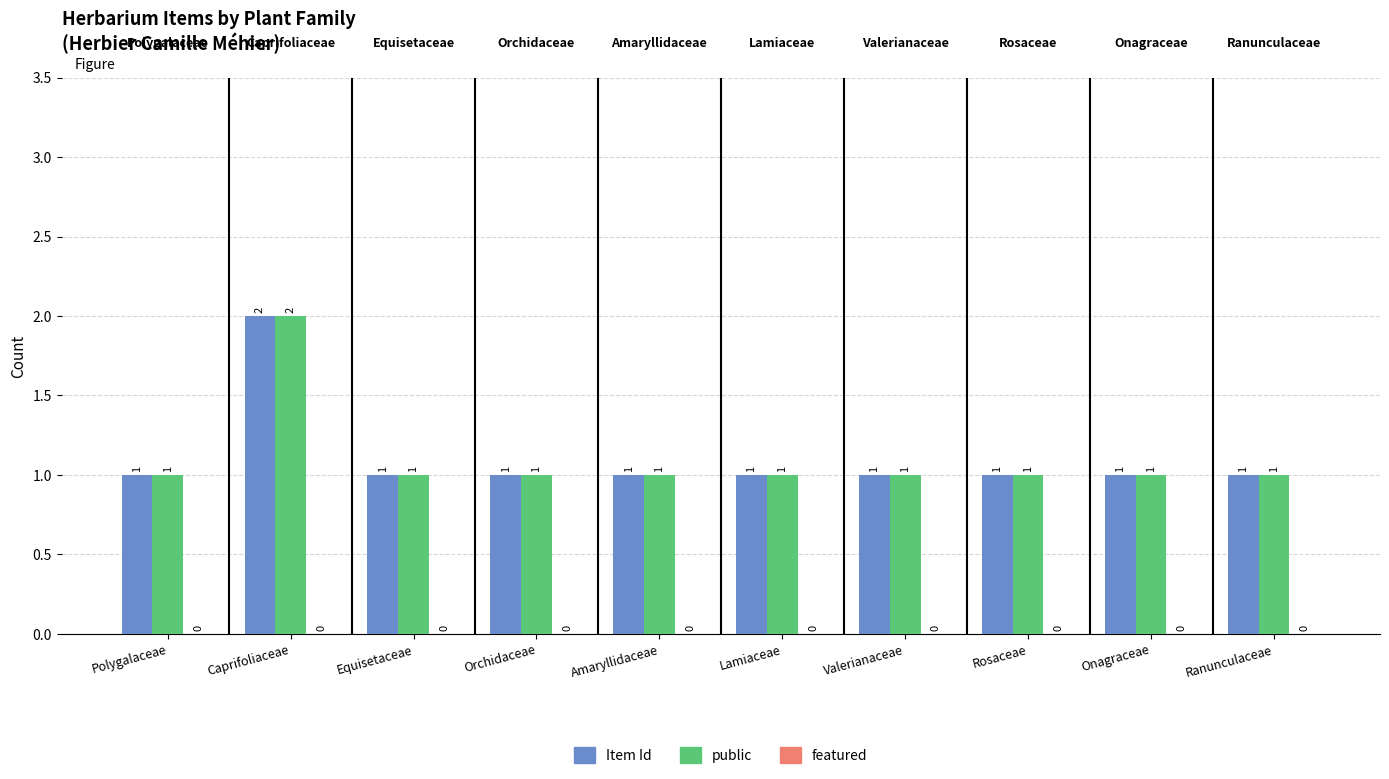

The value of Item Id at Equisetaceae is 1. True or false?

True